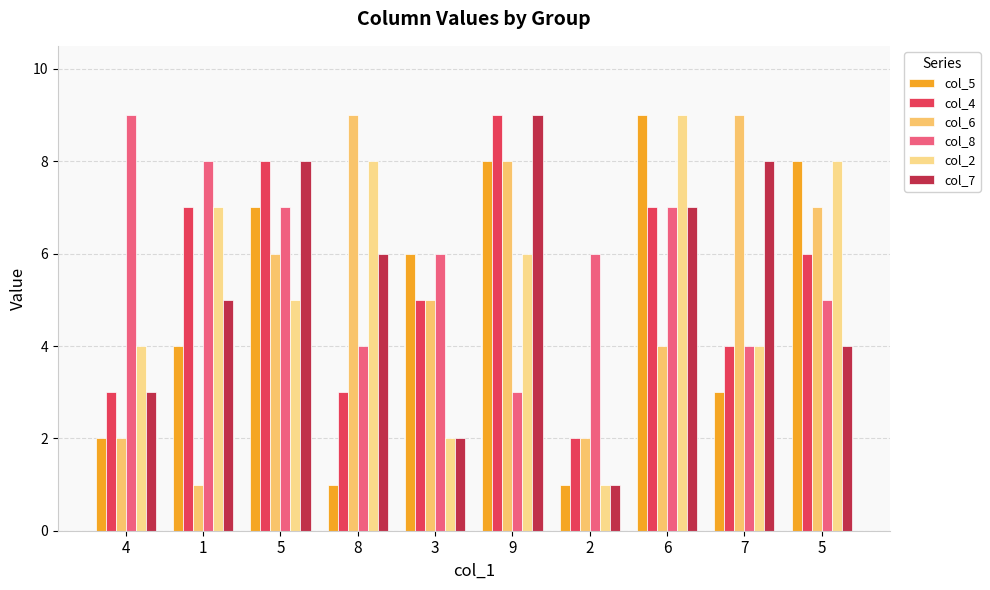

Between 2 and 7, which is larger?

7